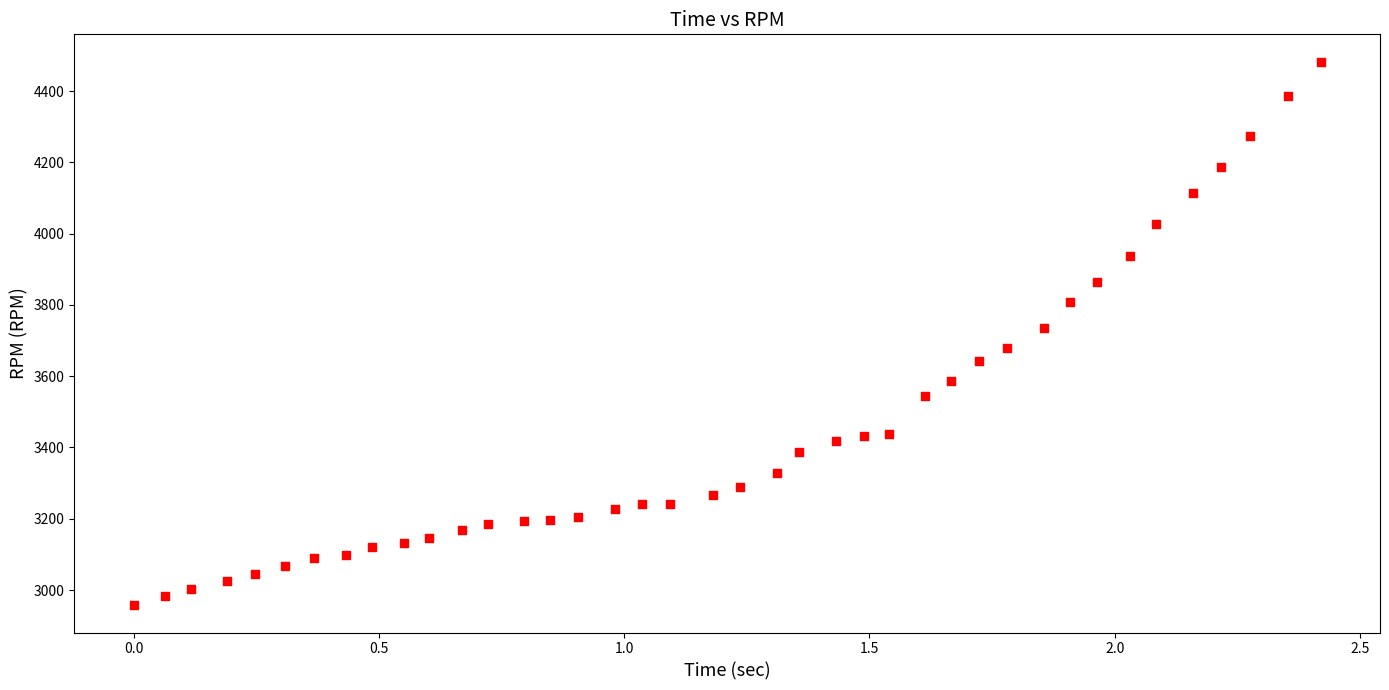

What is the range of Y values (max minus min)?

1526